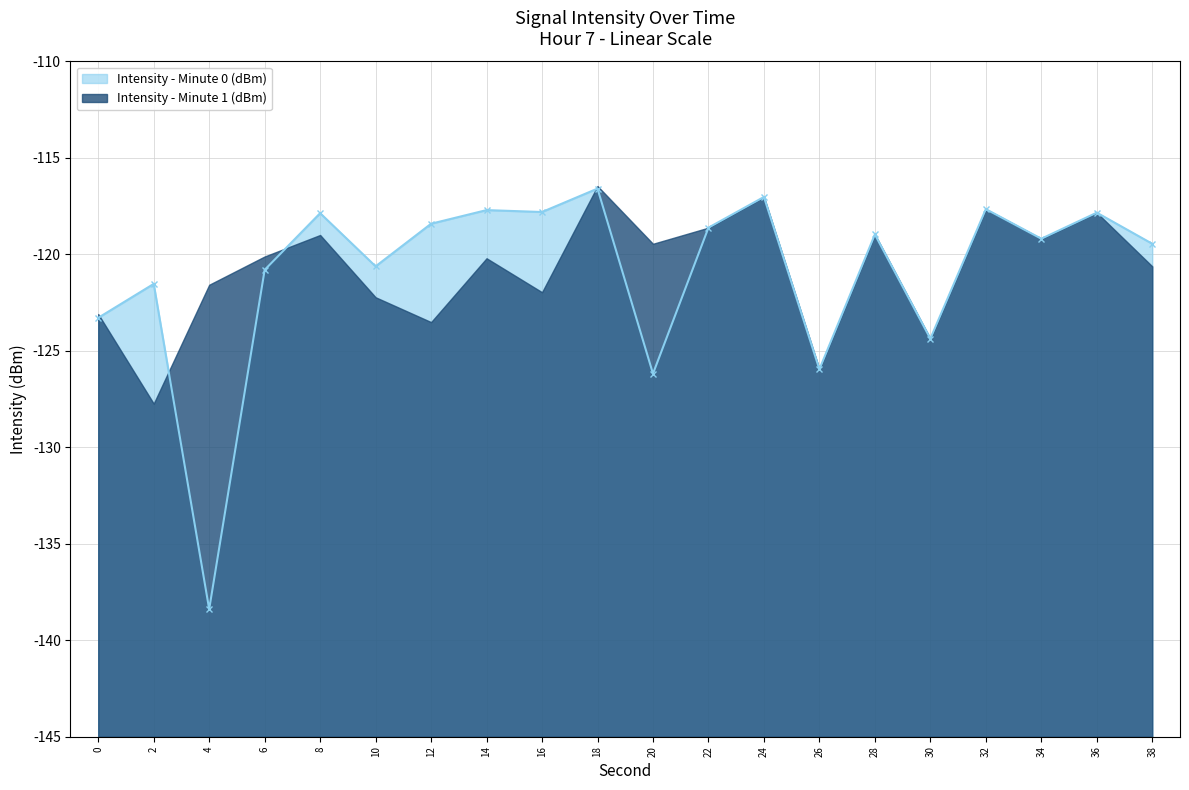

Which label corresponds to the smallest value in the chart?

4